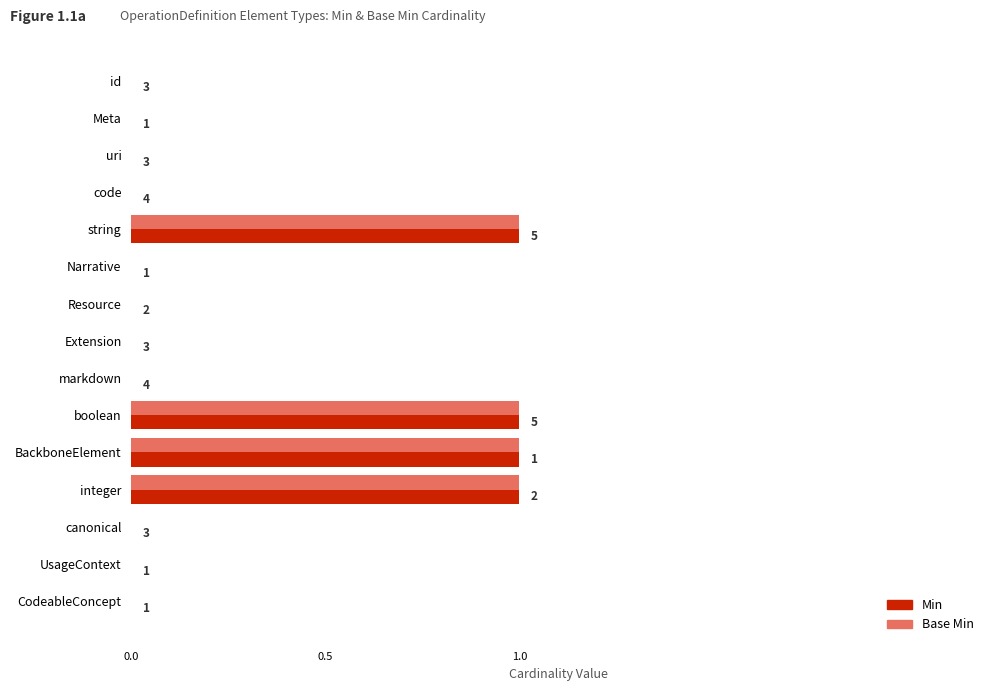

What are all the series names shown in the legend?

Min, Base Min